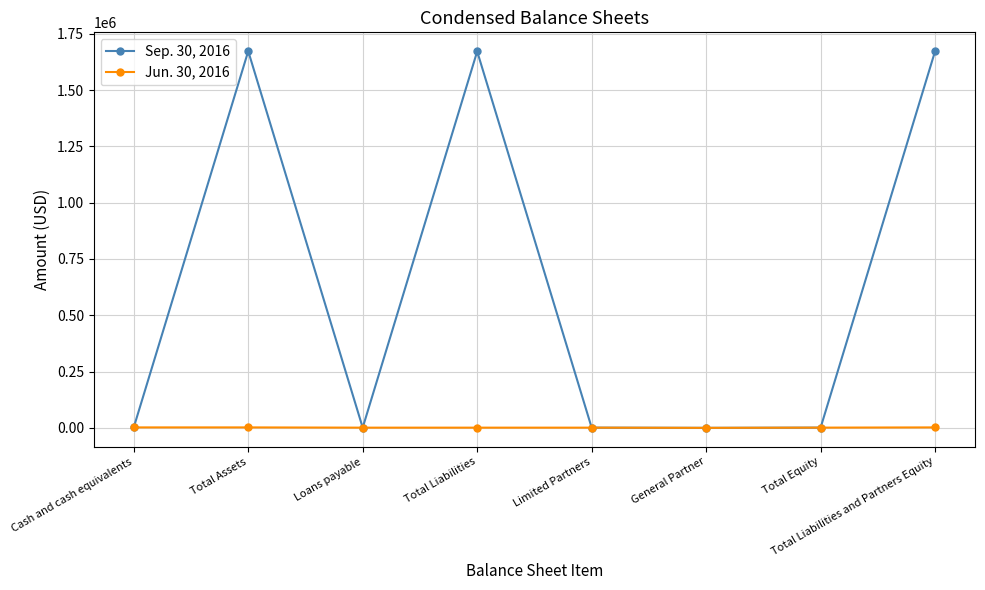

What is the total value across all series at Cash and cash equivalents?

4200